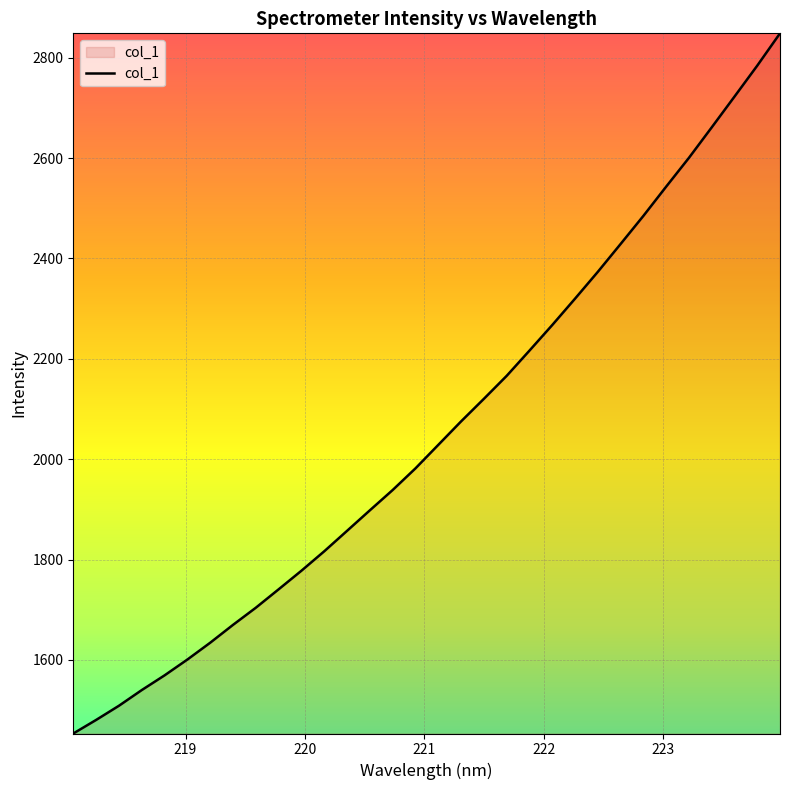

What is the minimum value shown in the chart?

1453.3